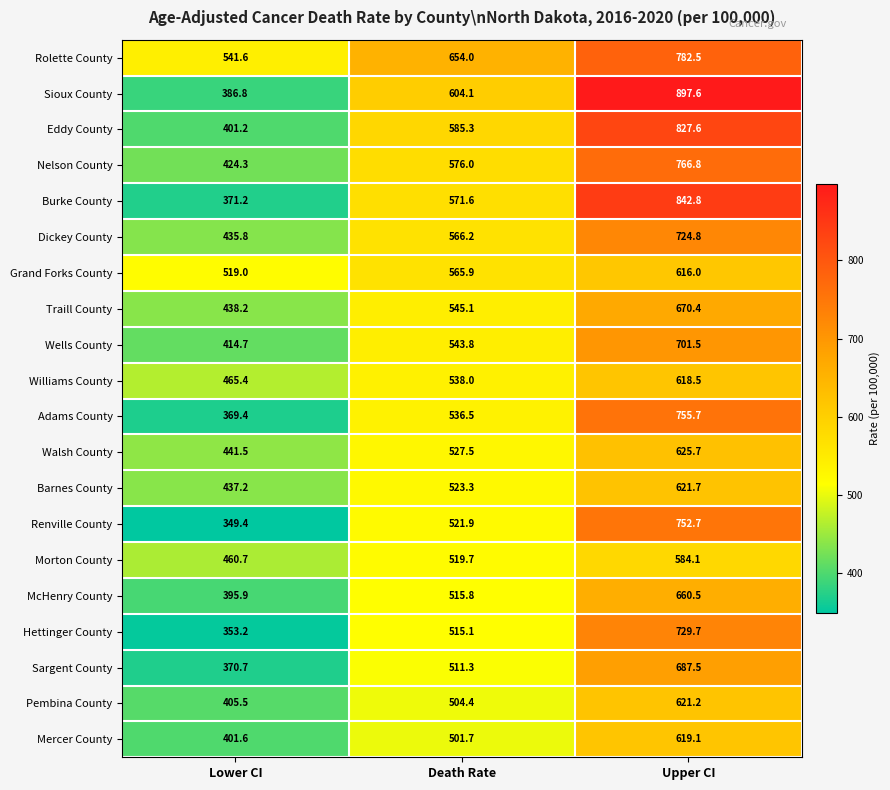

The Mercer County series shows 137.8 at Death Rate. True or false?

False